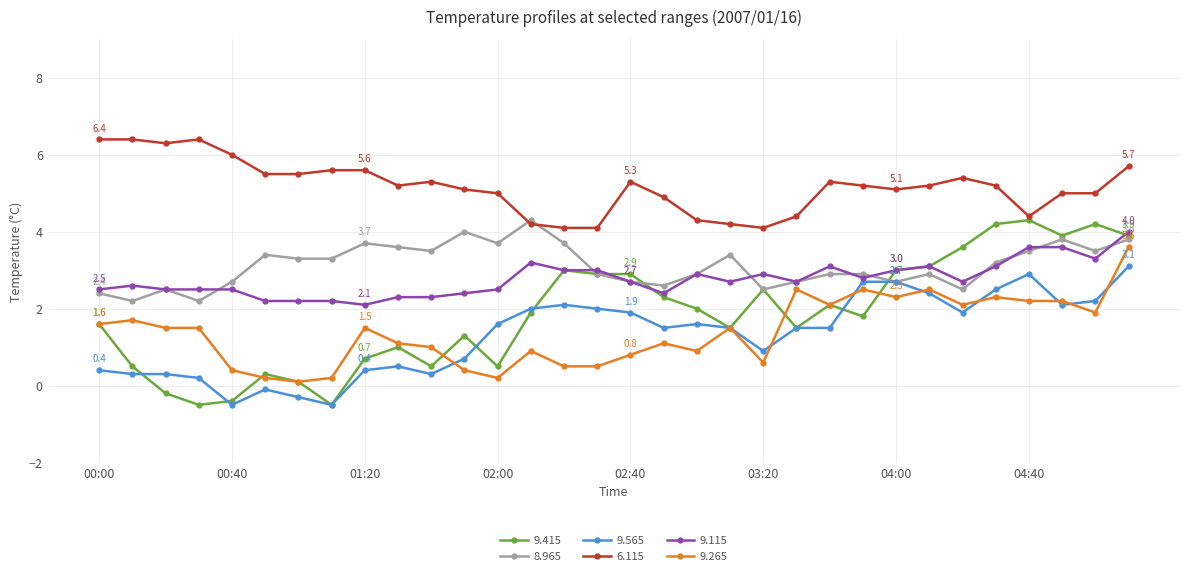

What is the value of the 6.115 point at the 30th from the left?

5.0